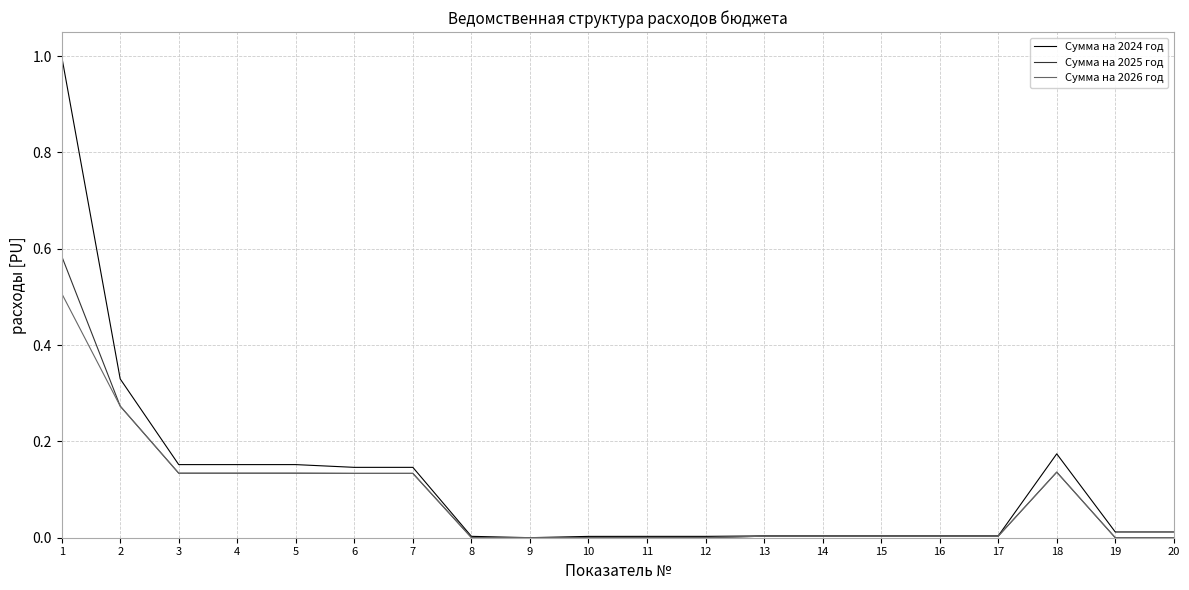

True or false: Сумма на 2026 год has a value of 0.0 at 8.

True